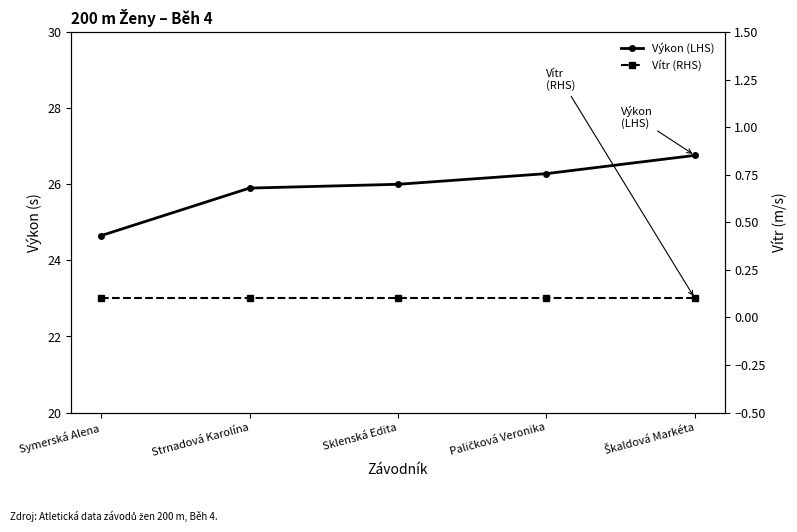

What is the total value across all series at Paličková Veronika?

26.4